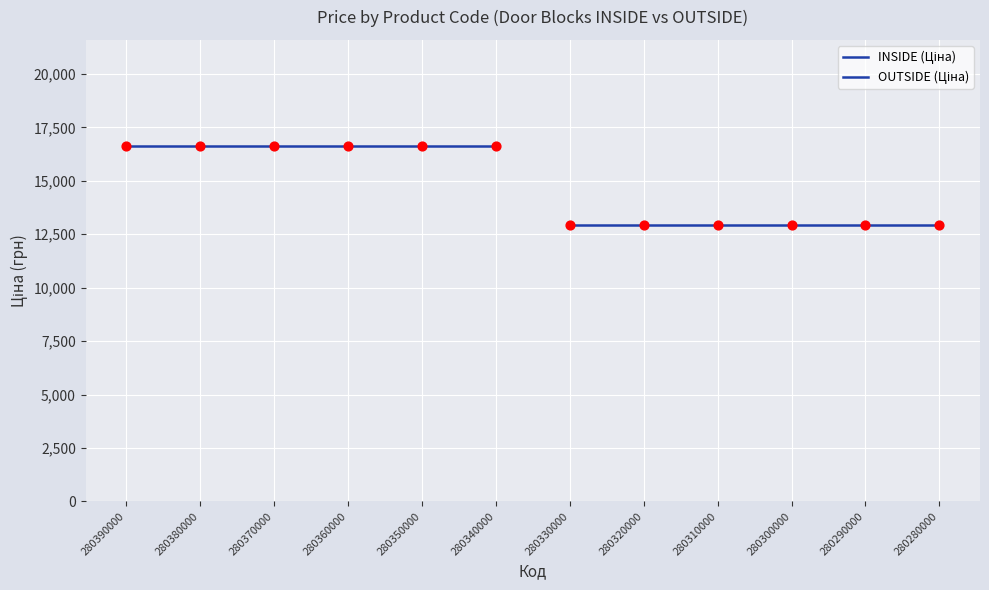

Is the value of OUTSIDE (Ціна) at 280350000 greater than the value of INSIDE (Ціна) at 280350000?

No